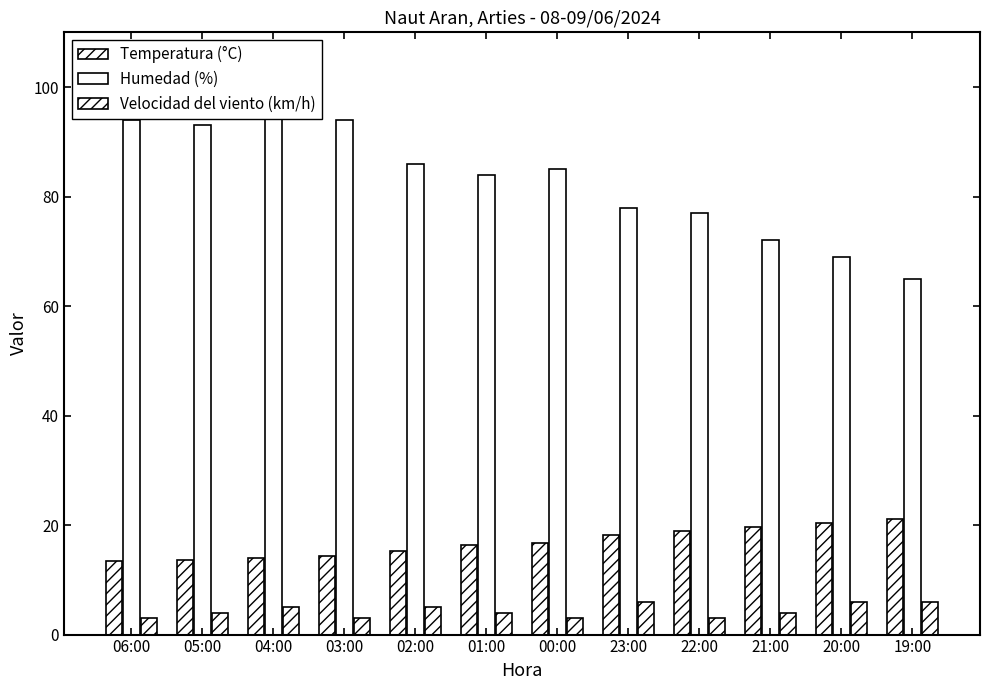

What are all the series names shown in the legend?

Temperatura (°C), Humedad (%), Velocidad del viento (km/h)